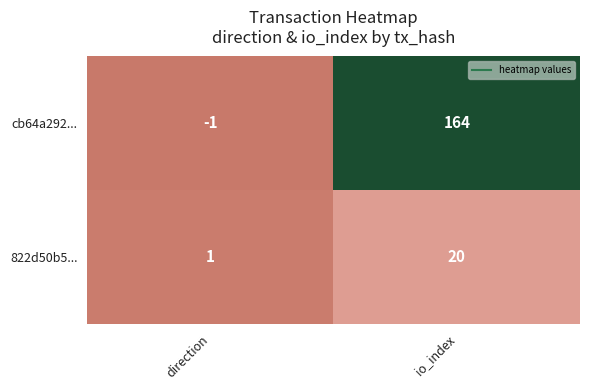

What is the approximate value of 822d50b5... at io_index, to the nearest 5?

20